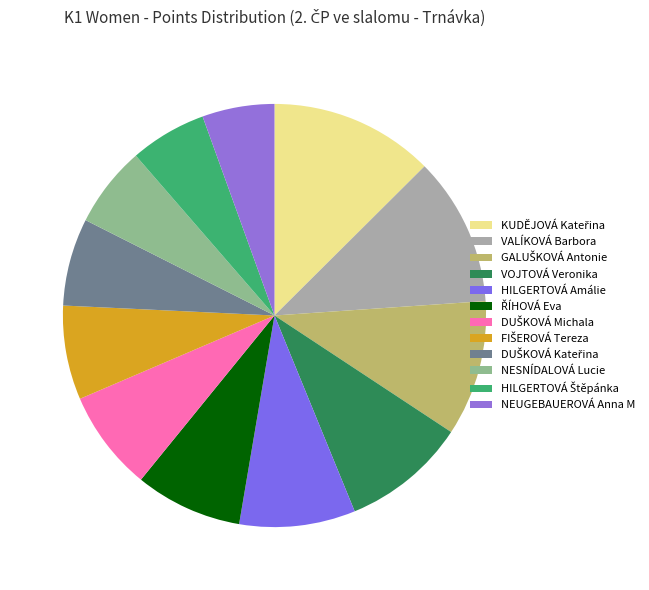

Is VOJTOVÁ Veronika the majority of the pie?

No